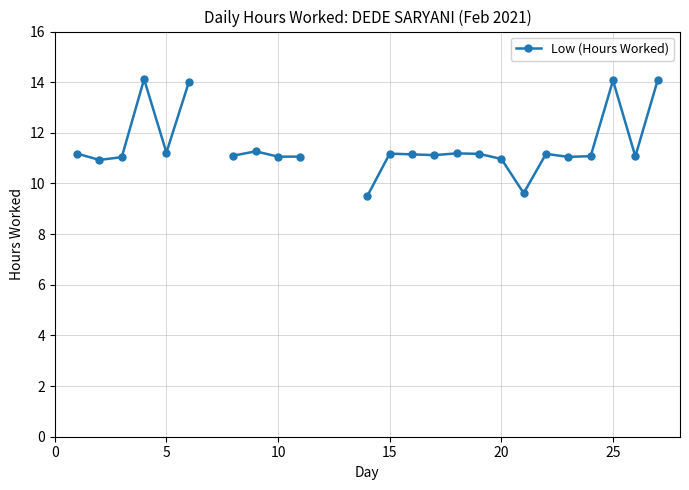

Where is the data nearest to the value 11?

20